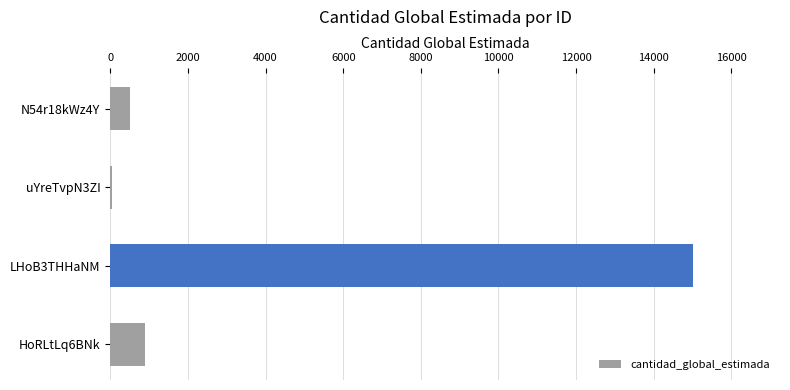

Reading bottom to top, transcribe all the data shown in this chart.

HoRLtLq6BNk=900	LHoB3THHaNM=15000	uYreTvpN3ZI=50	N54r18kWz4Y=500